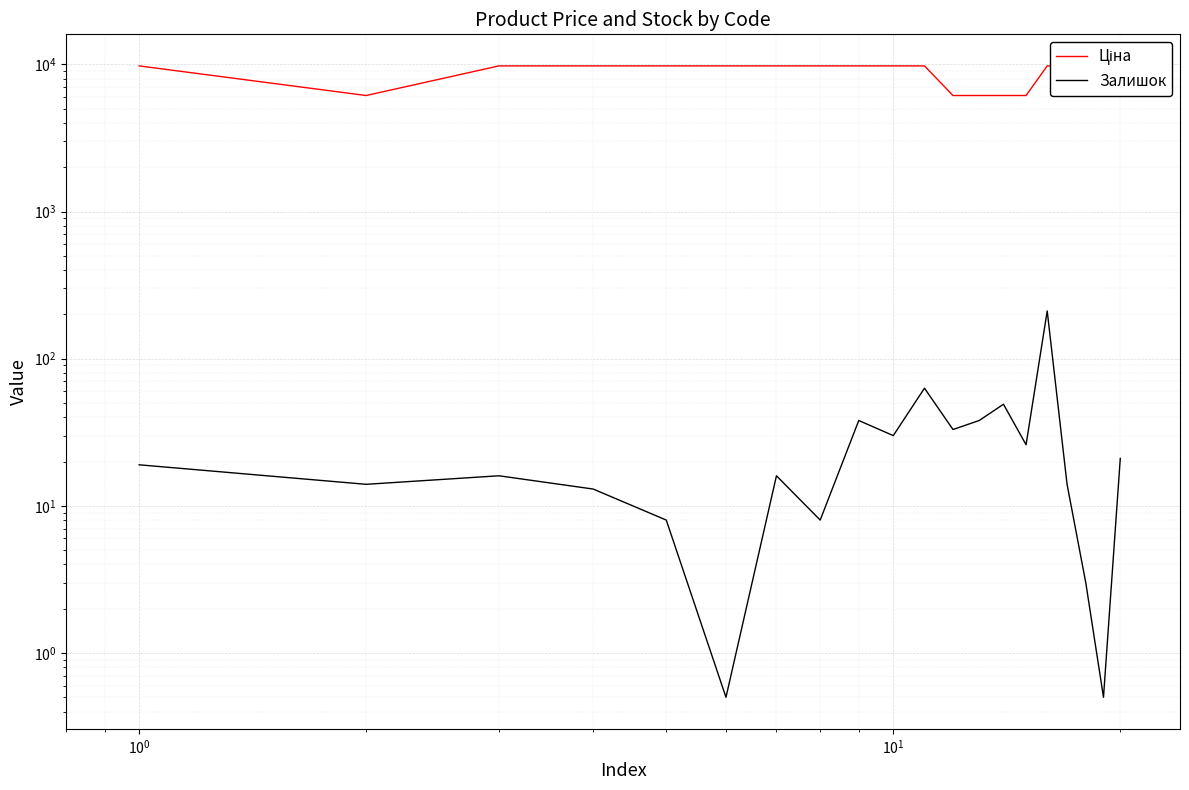

What is the sum of all Залишок values?

621.0